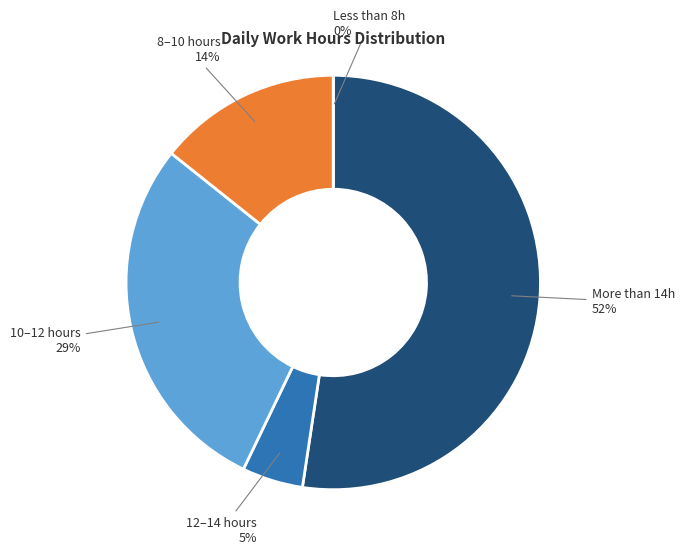

Is Day 27 the majority of the pie?

No